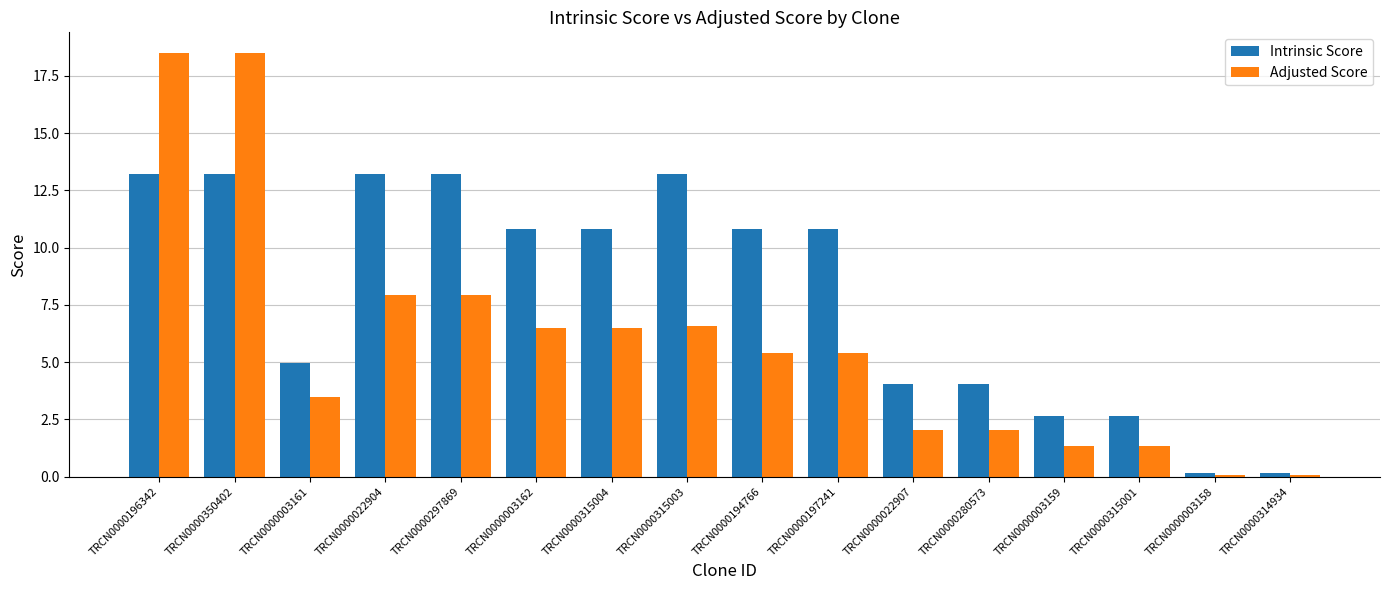

What is the average value of the Intrinsic Score series?

8.0